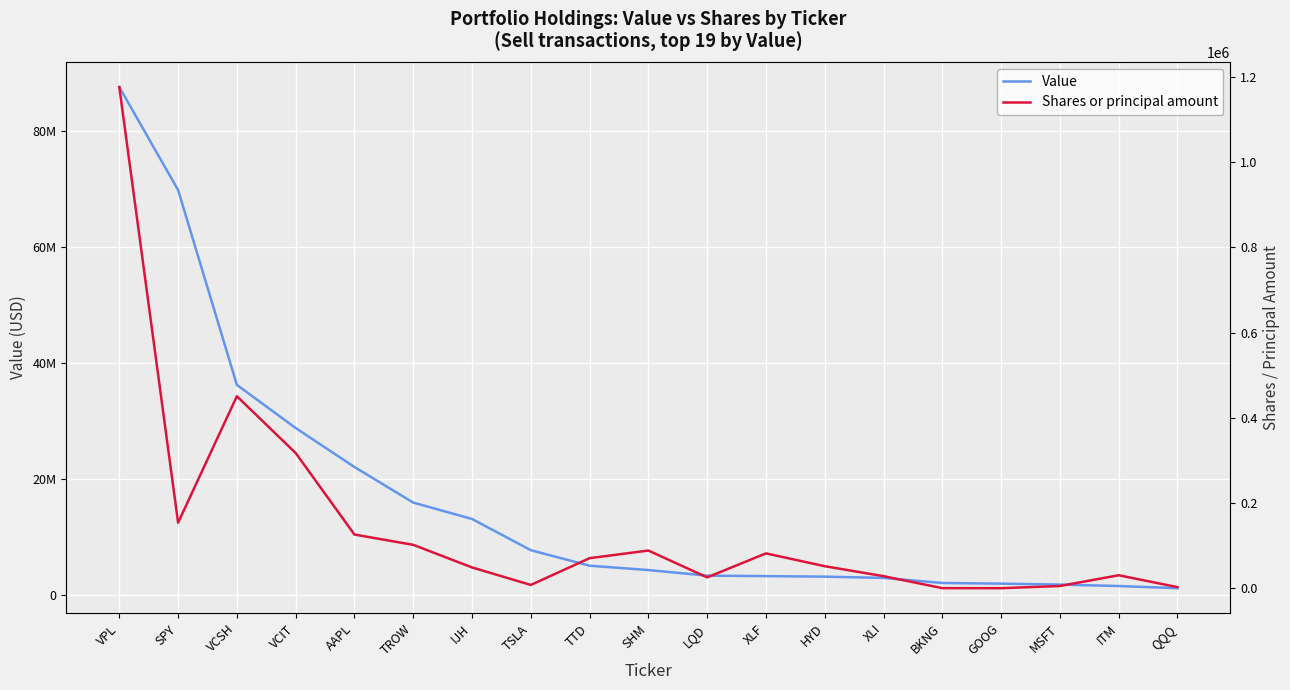

What is the greatest value displayed?

87616000